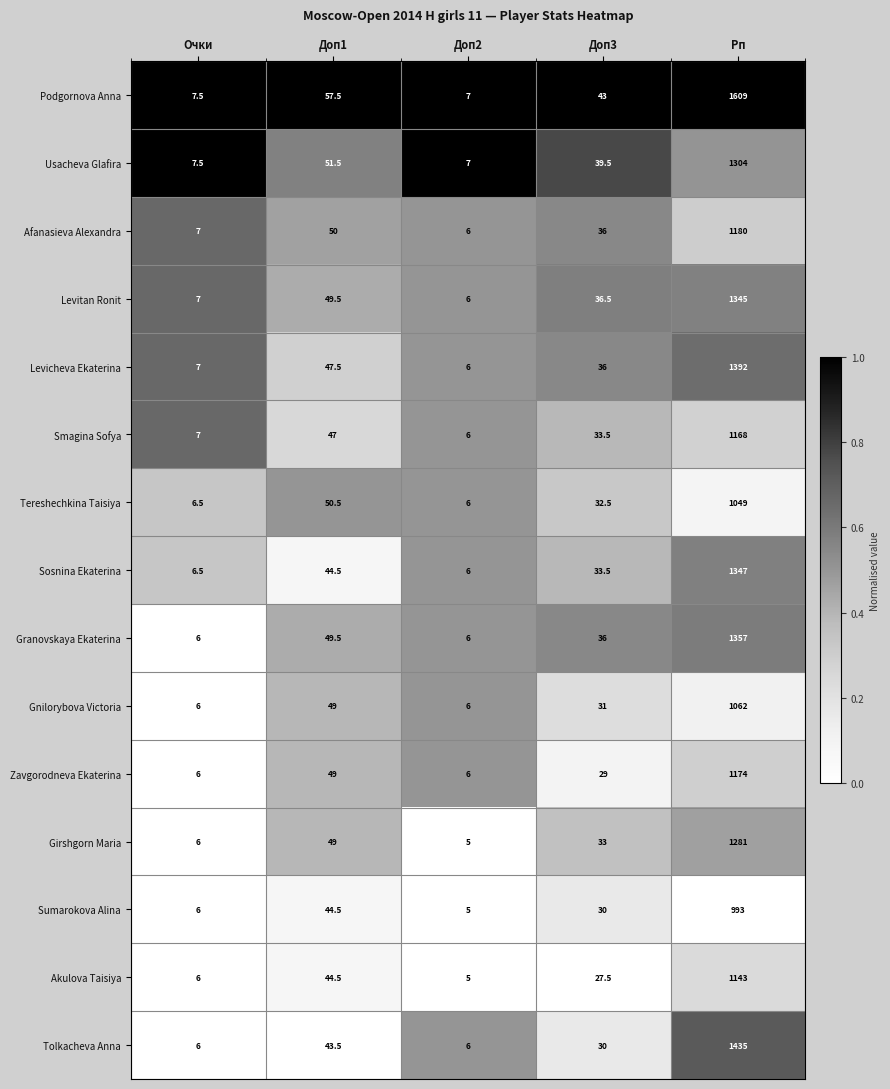

Which series has the largest range (max minus min)?

Podgornova Anna